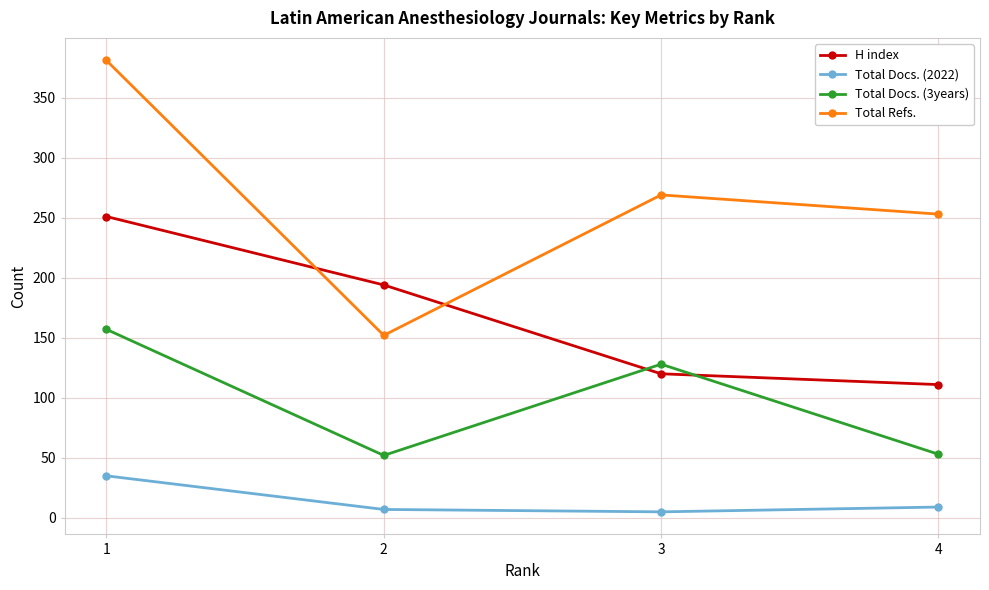

True or false: Total Docs. (2022) and Total Refs. cross at least once.

False